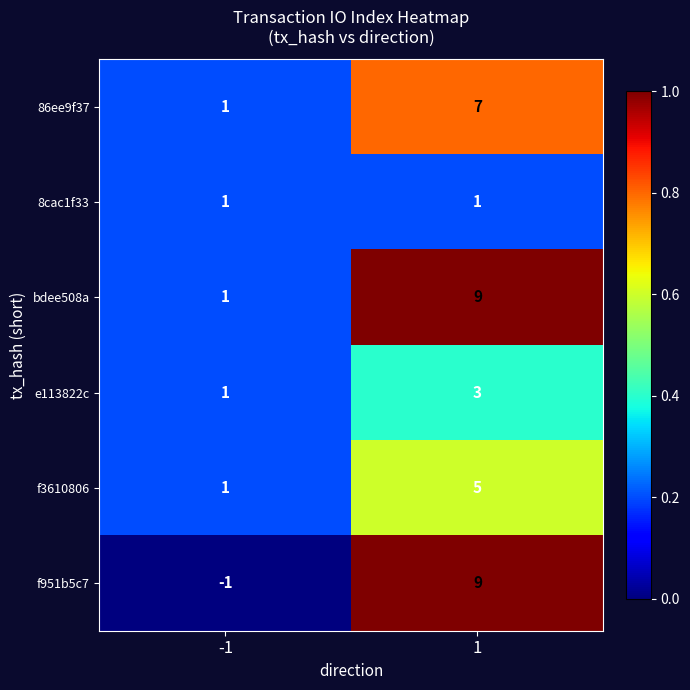

The f951b5c7 series shows -1 at -1. True or false?

True